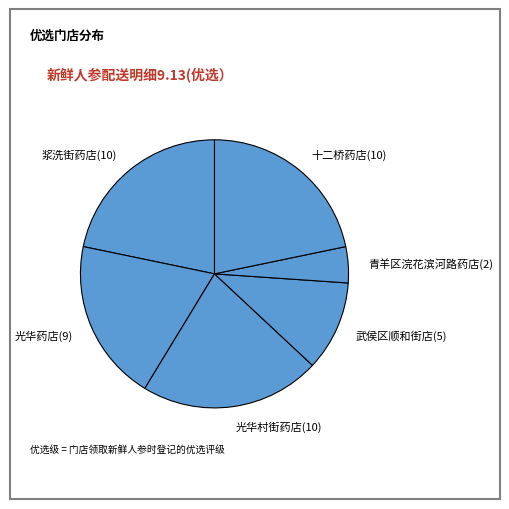

What is the smallest slice in the pie chart?

青羊区浣花滨河路药店(2)